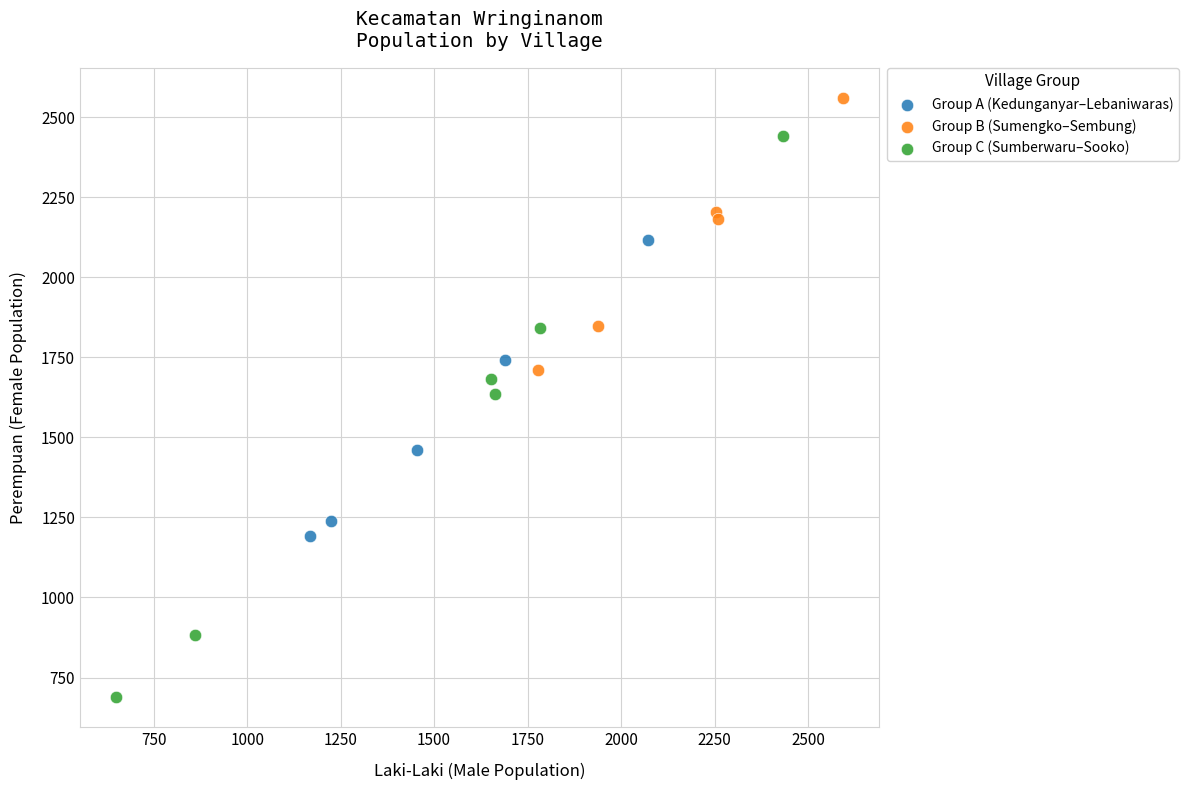

Which series reaches the maximum Y coordinate?

Group B (Sumengko–Sembung)